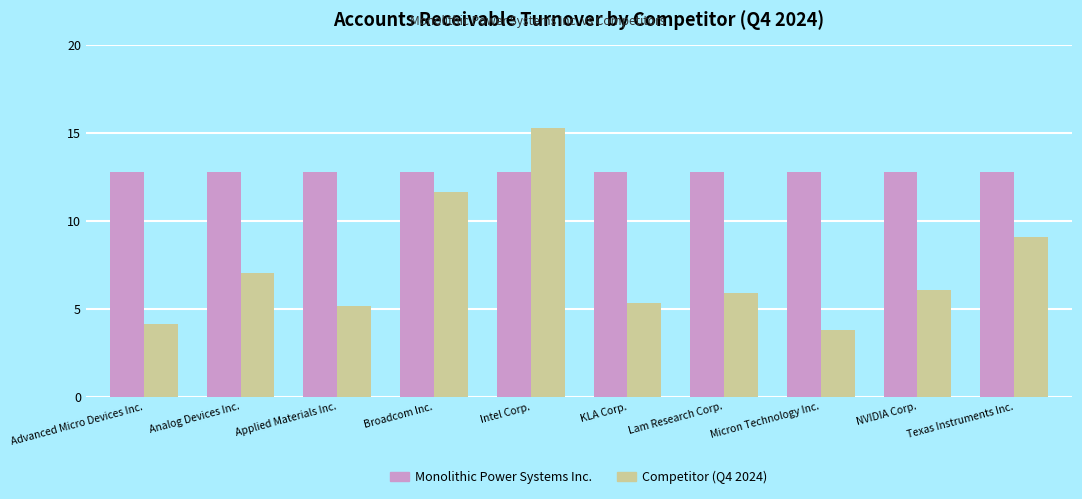

What is the minimum value shown in the chart?

3.8